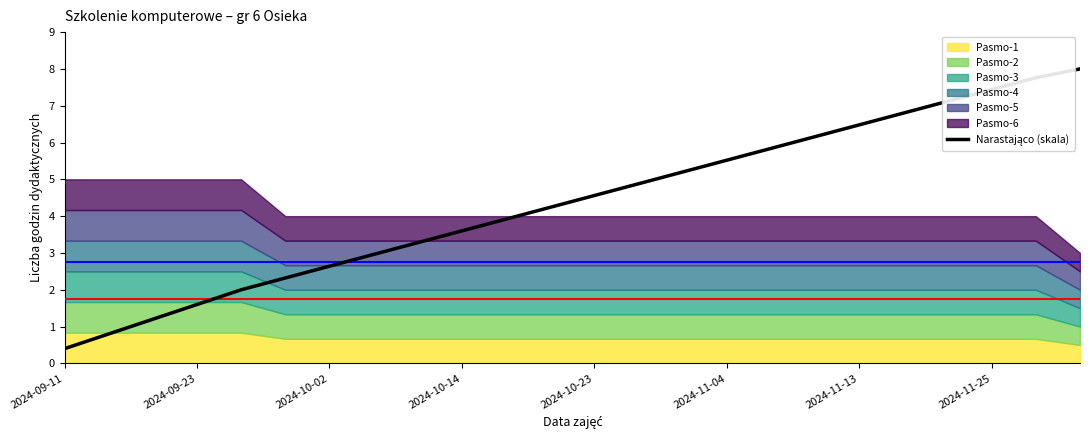

Between 2024-10-14 and 10, which is larger?

10